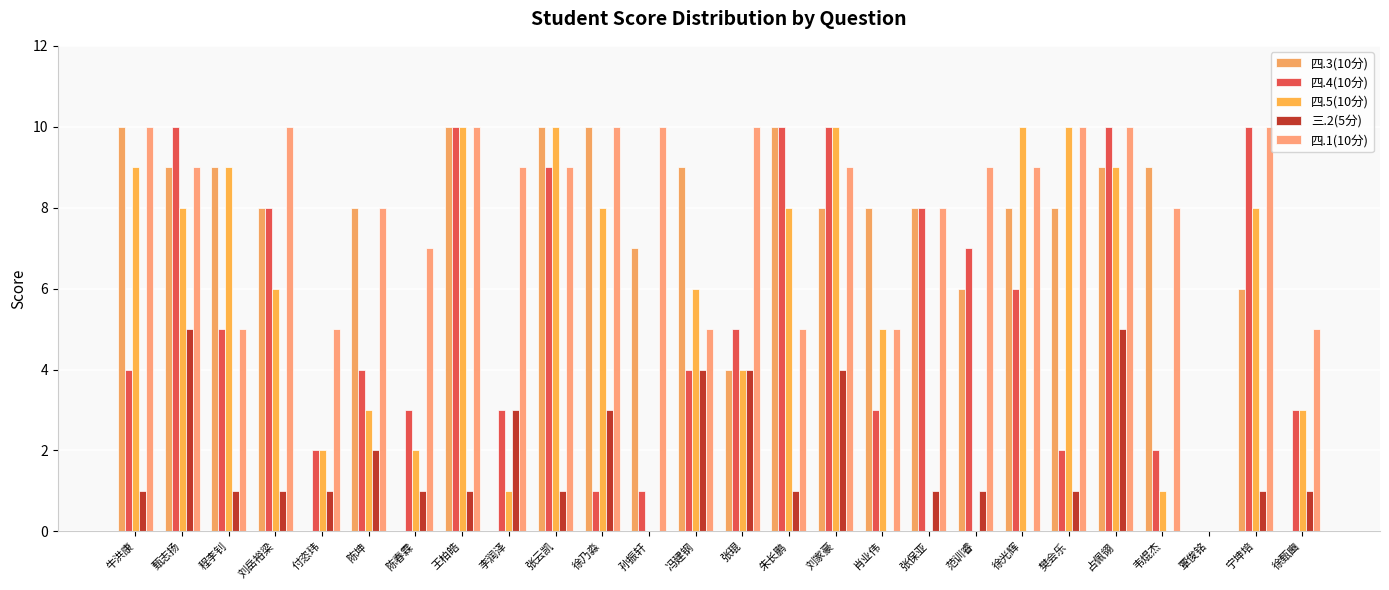

Where is 三.2(5分) nearest to the value 2?

陈坤